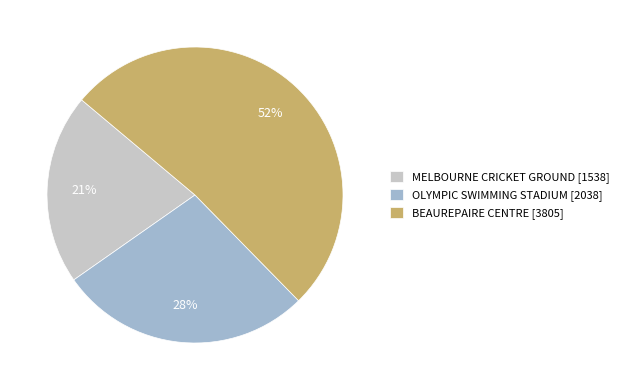

Does BEAUREPAIRE CENTRE represent more than half of the total?

Yes